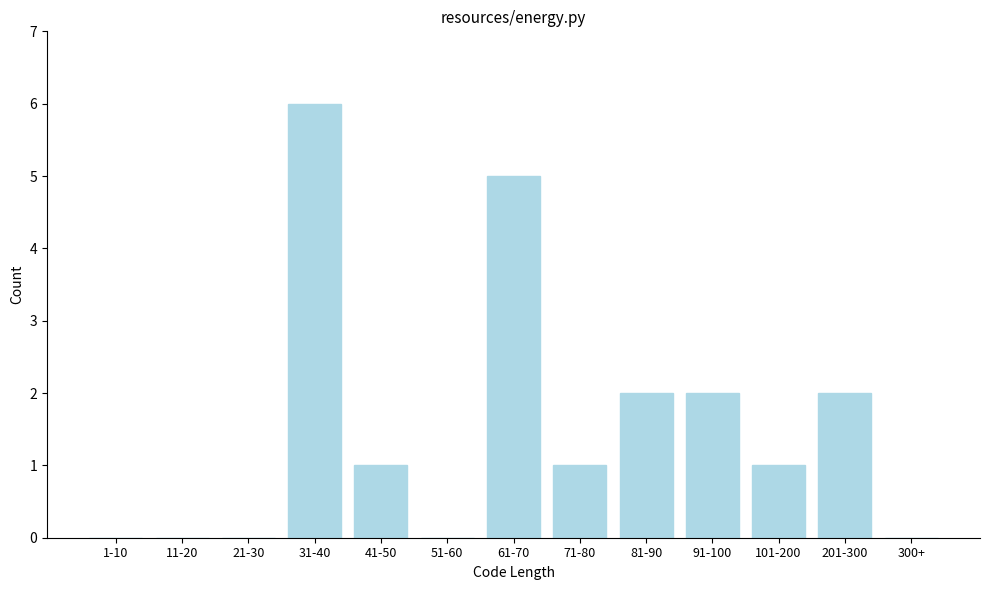

Reading right to left, extract all data points from this chart.

300+=0	201-300=2	101-200=1	91-100=2	81-90=2	71-80=1	61-70=5	51-60=0	41-50=1	31-40=6	21-30=0	11-20=0	1-10=0